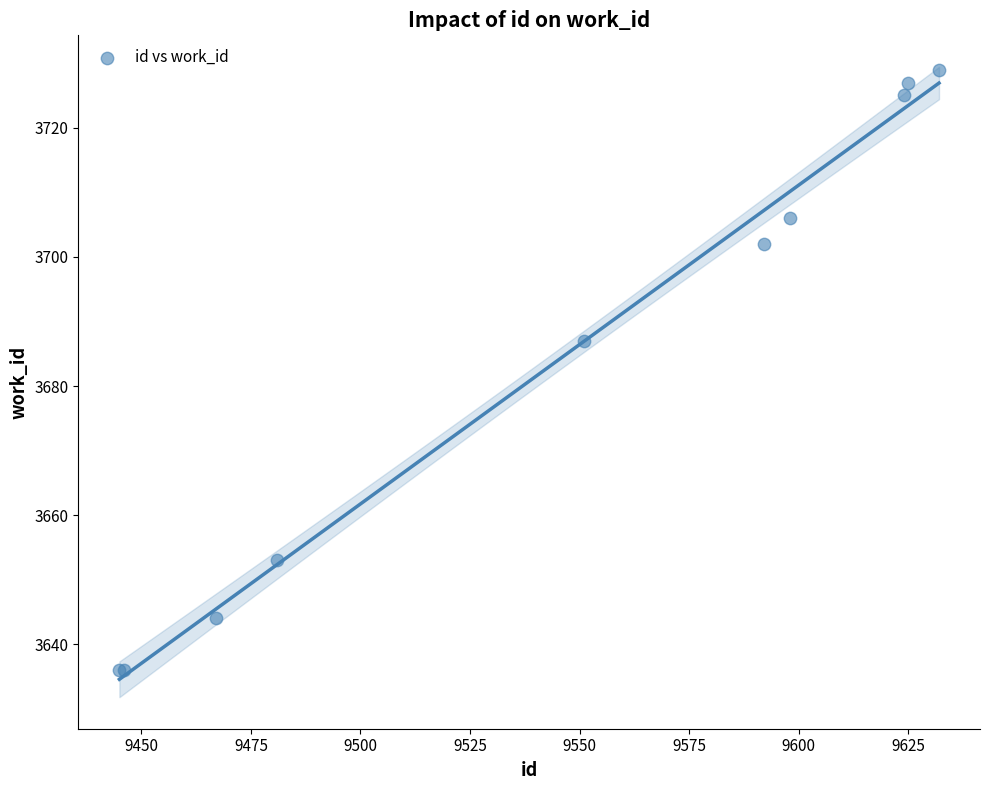

What Y value in the scatter plot is closest to 3682?

3687